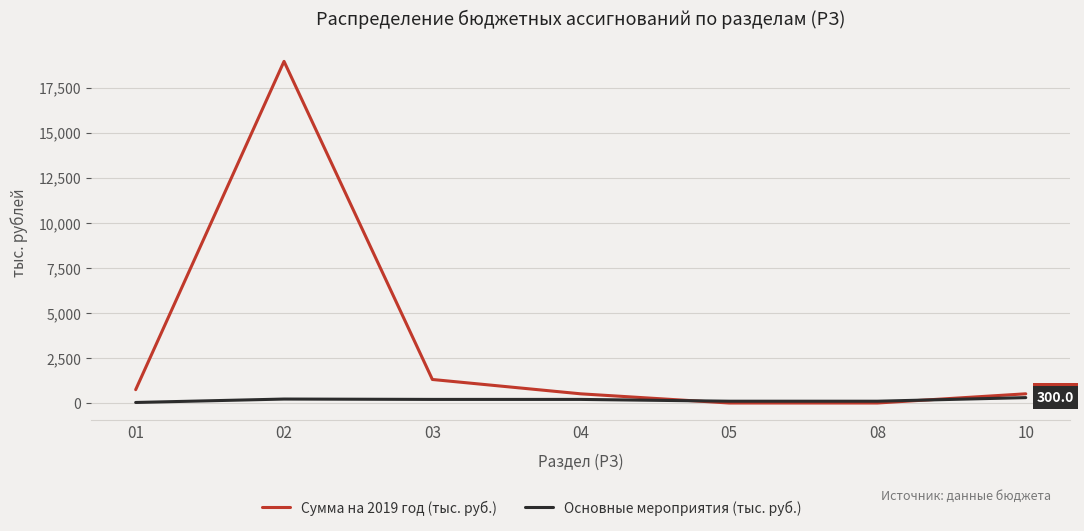

The value of Сумма на 2019 год (тыс. руб.) at 02 is 10148.7. True or false?

False